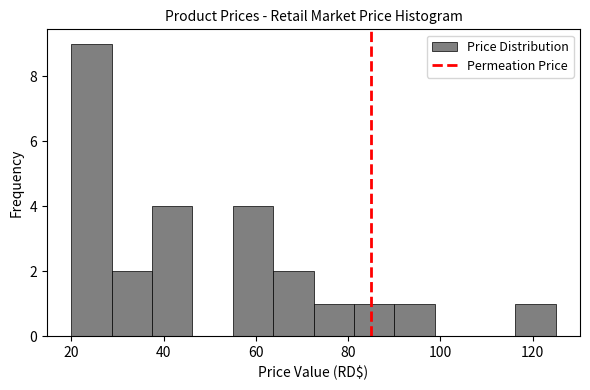

Reading left to right, transcribe this chart: for each bar, give the range it covers on the x-axis and its height. Neither the bar edges nor the heights are printed on the chart, so give them approximately, as read against the axes.

20 to 28: 9
28 to 38: 2
38 to 46: 4
46 to 56: 0
56 to 64: 4
64 to 72: 2
72 to 82: 1
82 to 90: 1
90 to 98: 1
98 to 108: 0
108 to 116: 0
116 to 126: 1